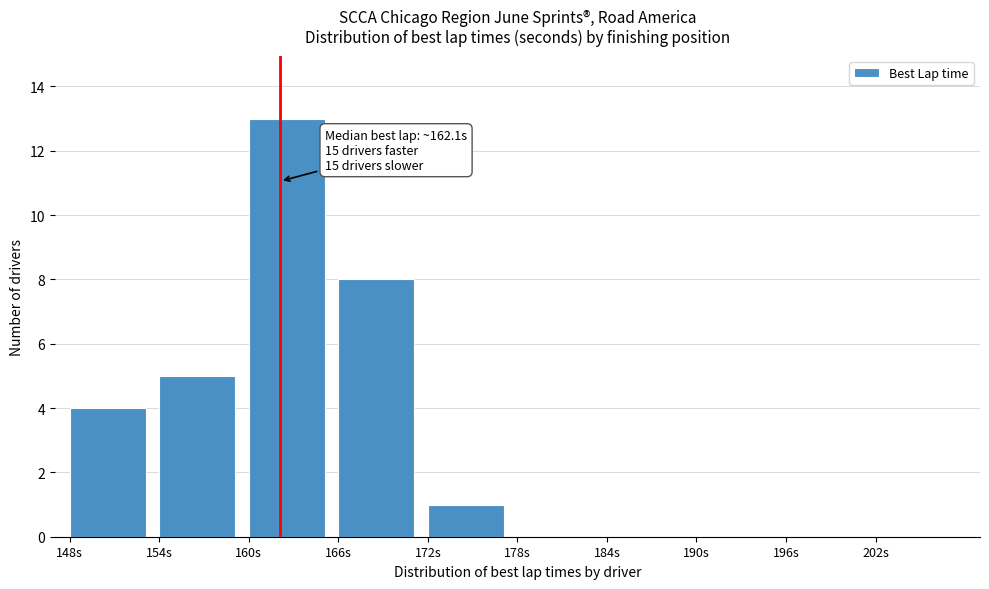

Which range on the x-axis has the tallest bar?

160 to 166